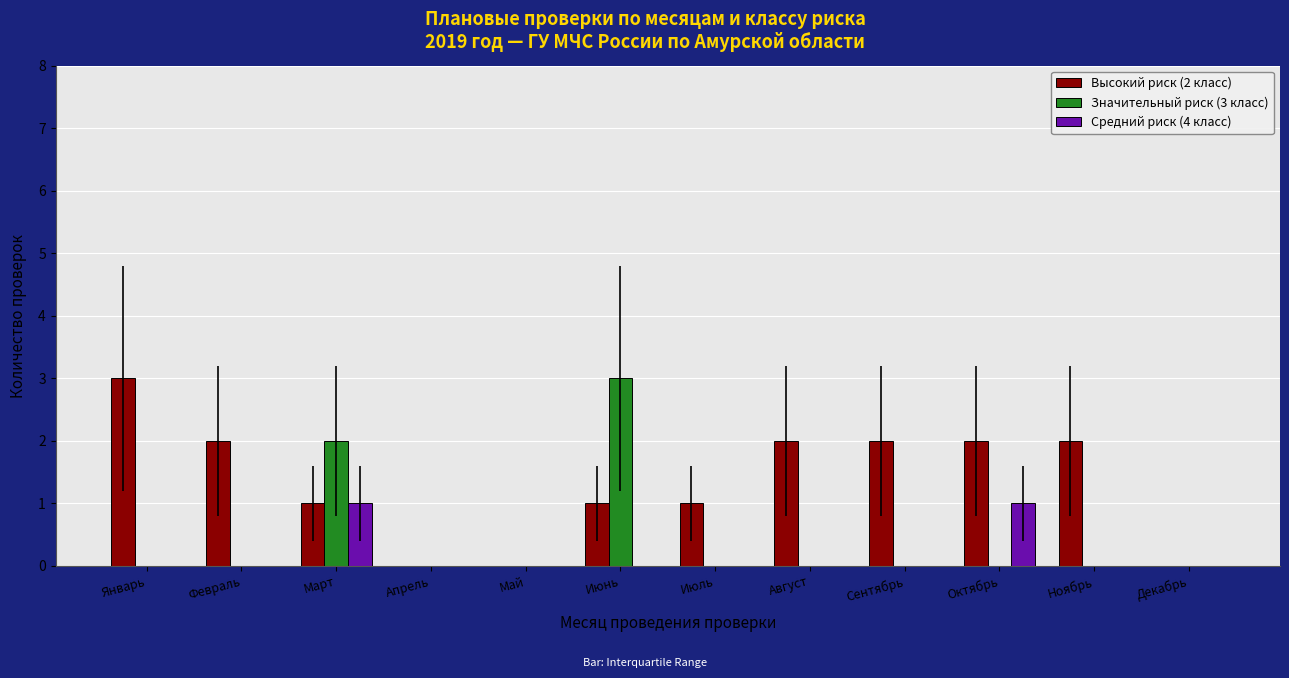

Reading left to right, list all the values displayed in this chart.

Высокий риск (2 класс): 3	2	1	0	0	1	1	2	2	2	2	0
Значительный риск (3 класс): 0	0	2	0	0	3	0	0	0	0	0	0
Средний риск (4 класс): 0	0	1	0	0	0	0	0	0	1	0	0